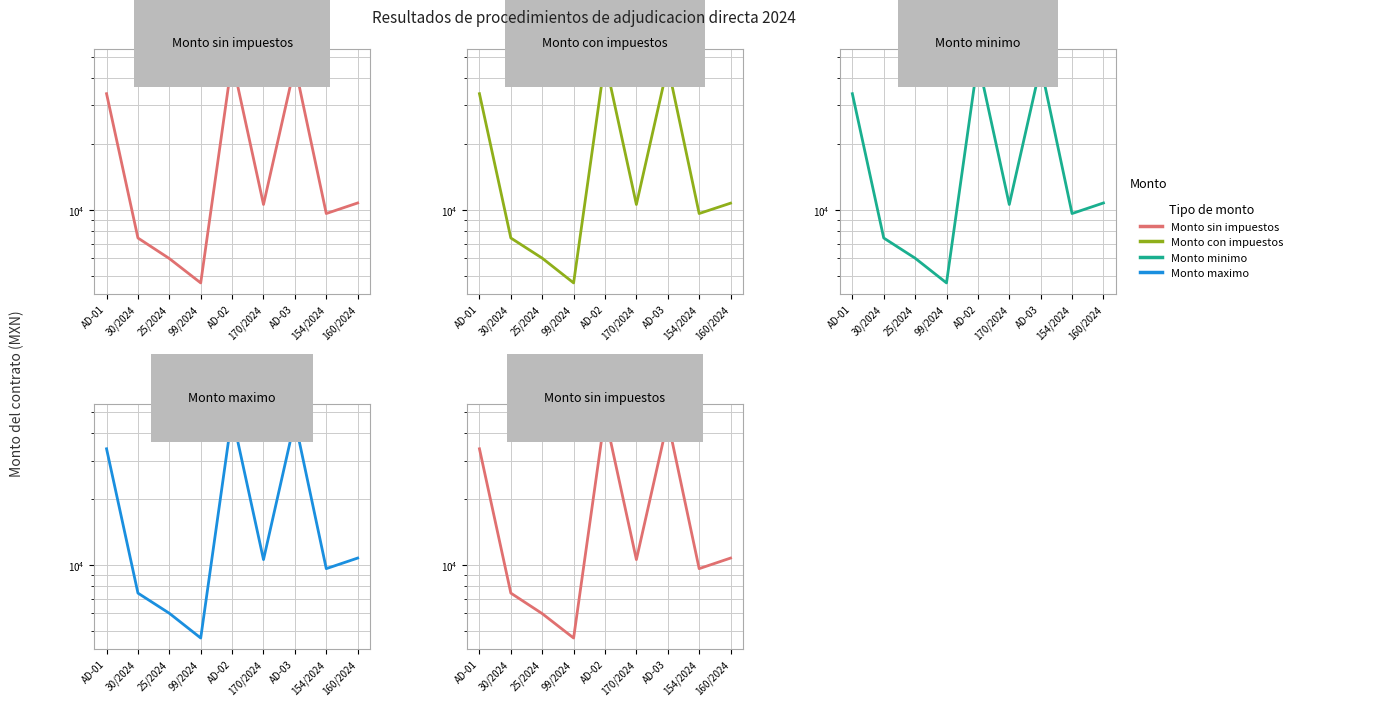

What value does the Monto con impuestos series have at 154/2024?

9615.0